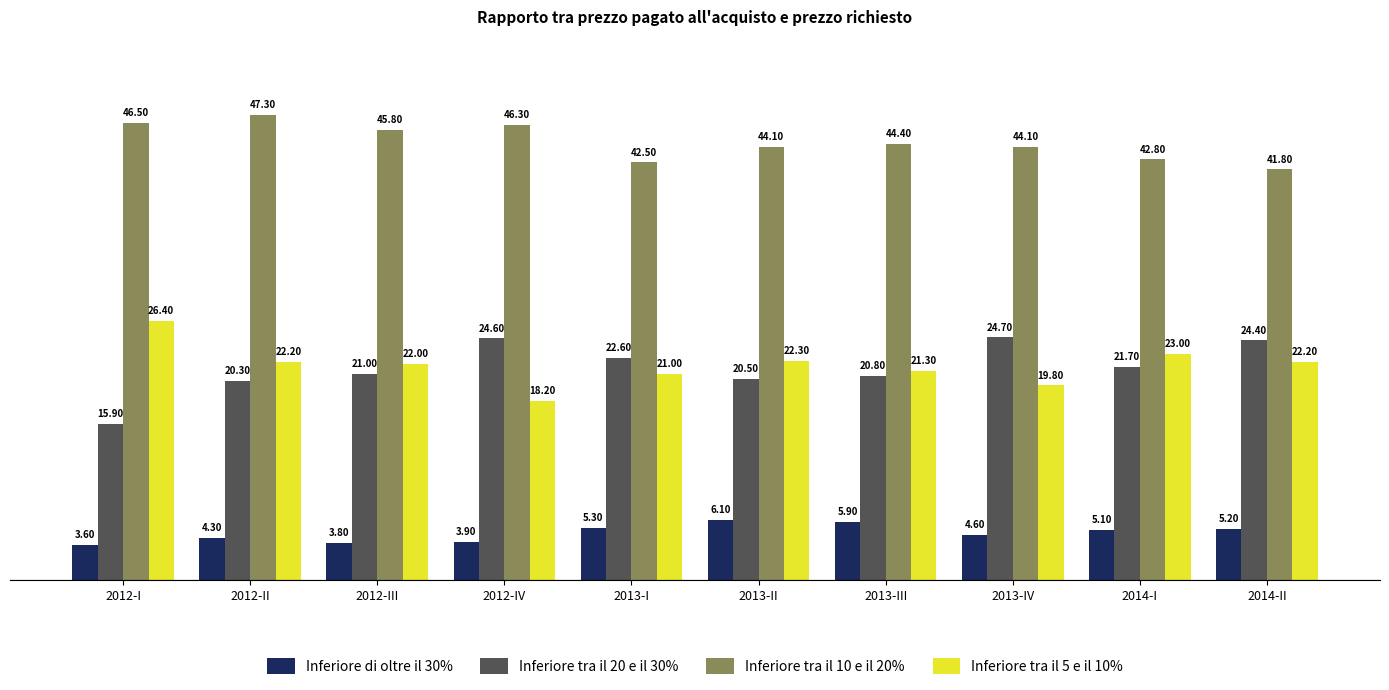

How many groups of bars are there?

10